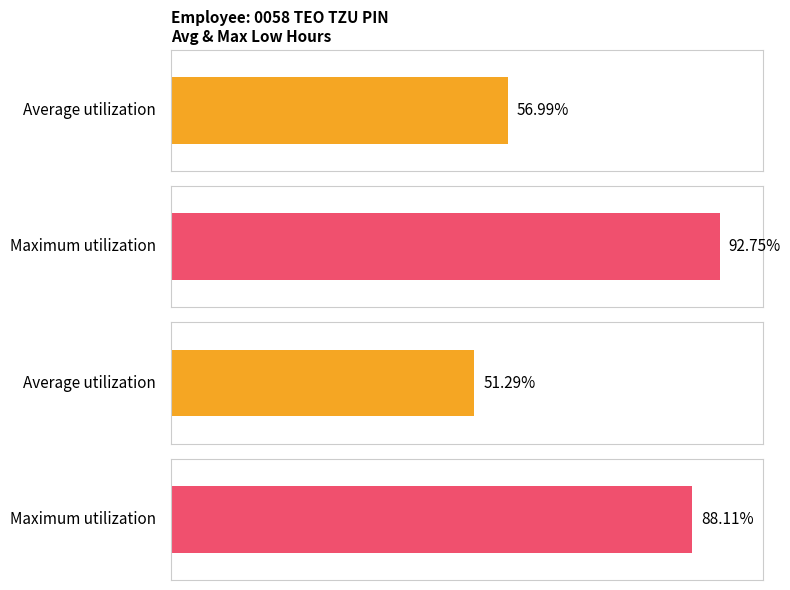

Which series has the largest range (max minus min)?

Average utilization